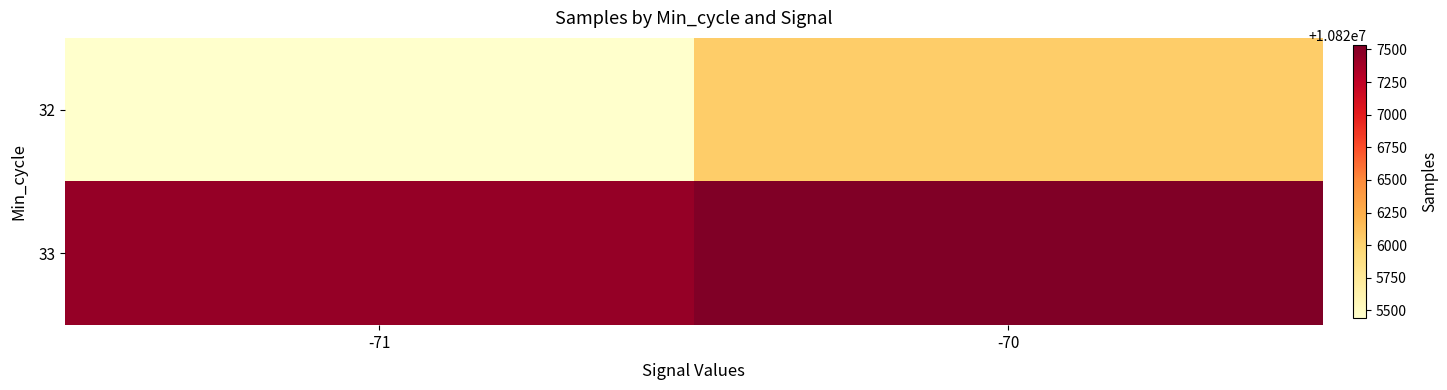

What is the maximum value shown in the chart?

10827533.5